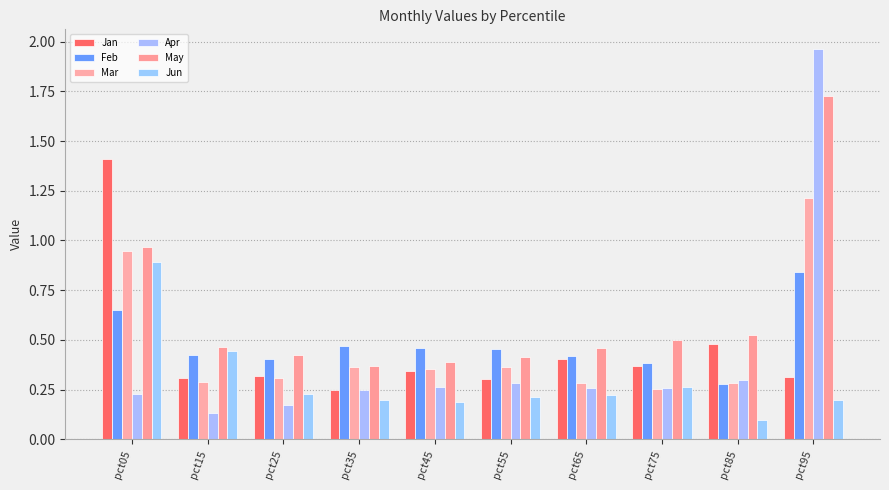

What is the greatest value displayed?

2.0